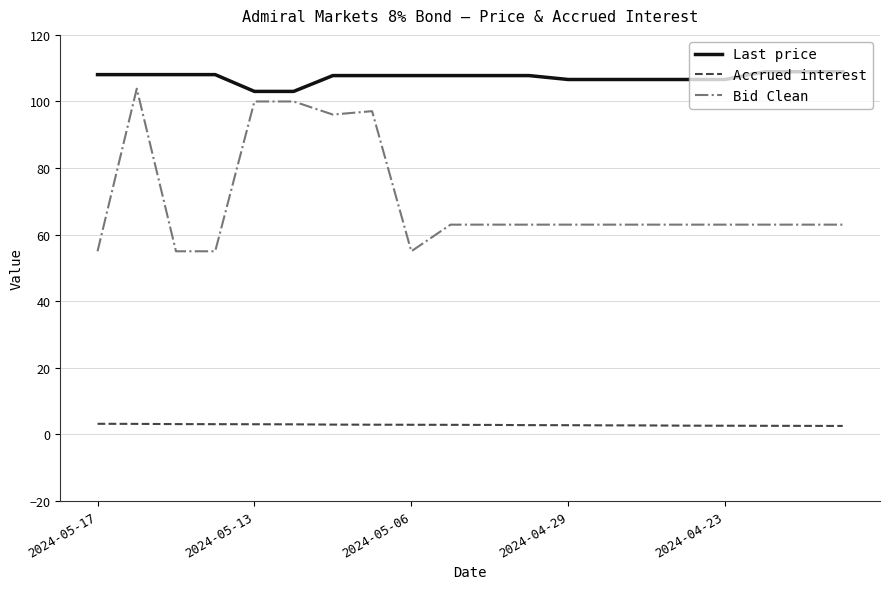

List the series in order of their overall mean, lowest first.

Accrued interest, Bid Clean, Last price